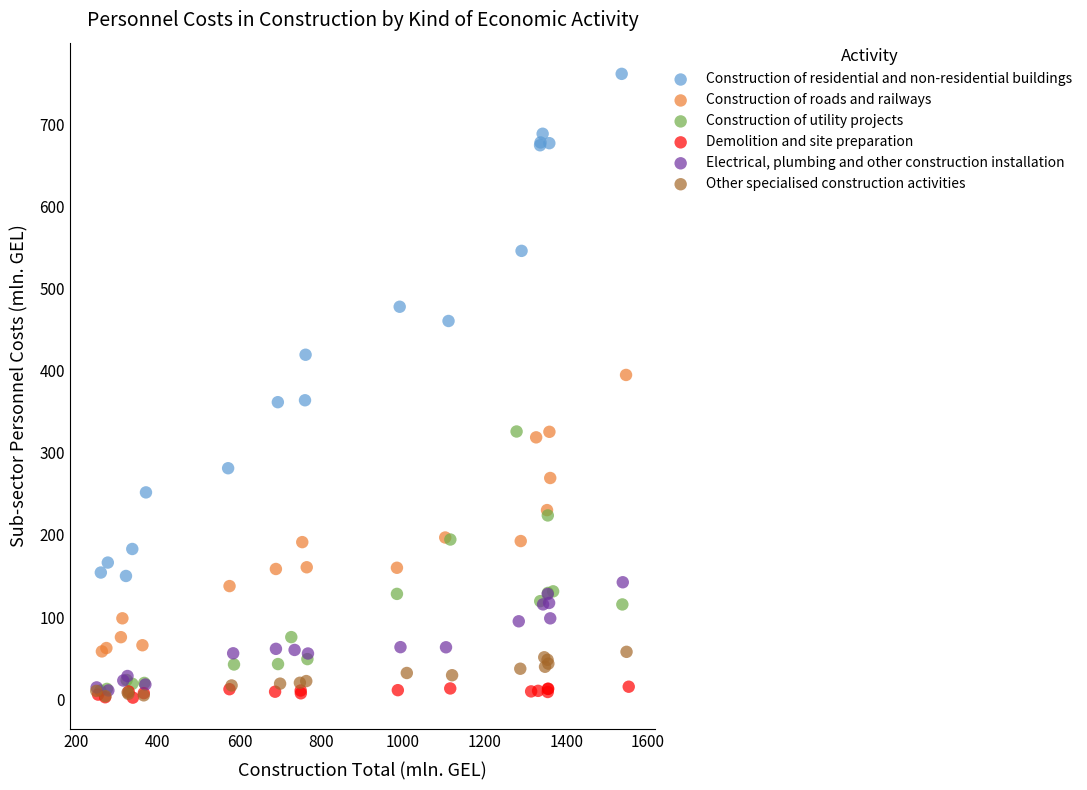

Which series has the largest Y range (max minus min)?

Construction of residential and non-residential buildings